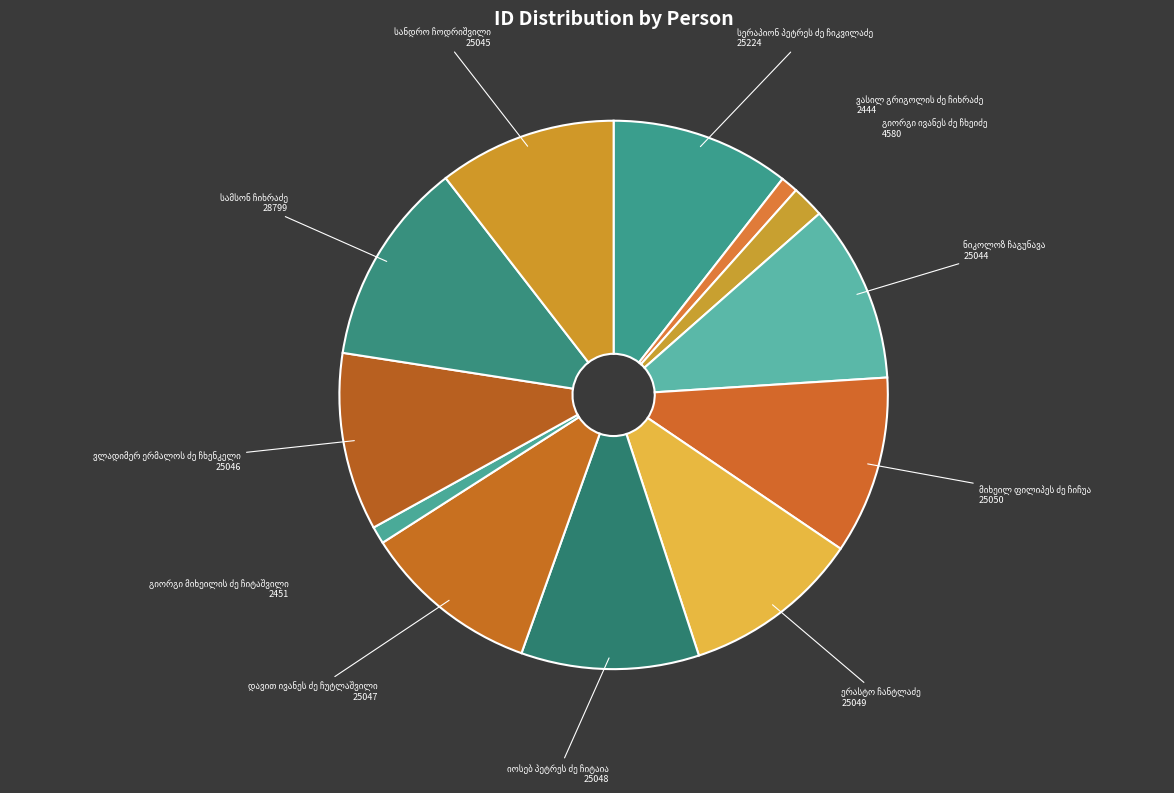

What is the change in value from სერაპიონ პეტრეს ძე ჩიკვილაძე to გიორგი მიხეილის ძე ჩიტაშვილი?

-22773